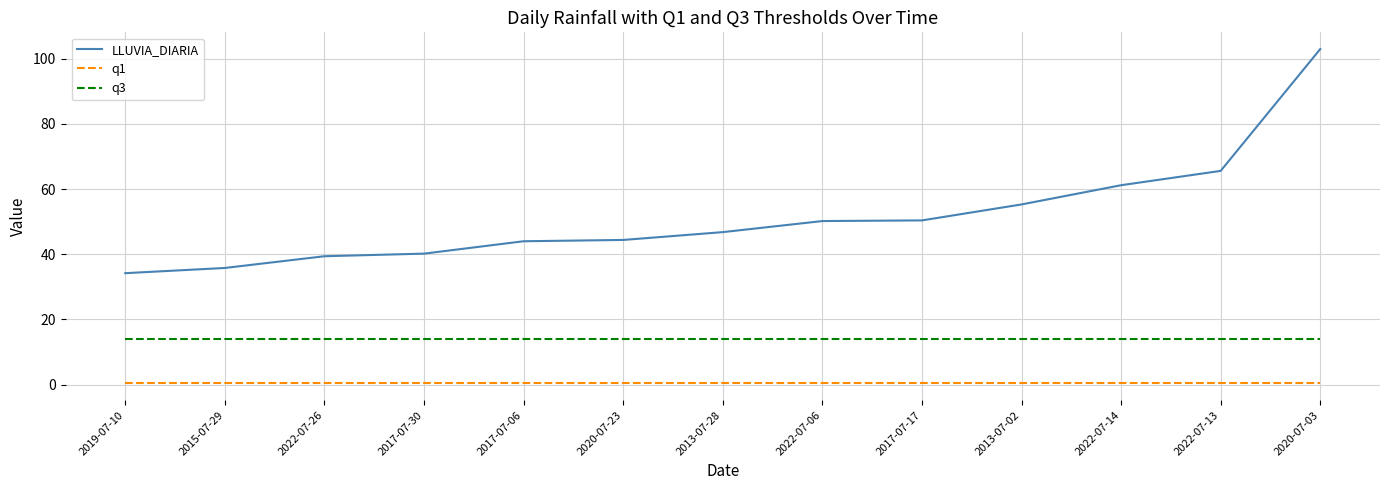

What is the minimum value for LLUVIA_DIARIA?

34.2